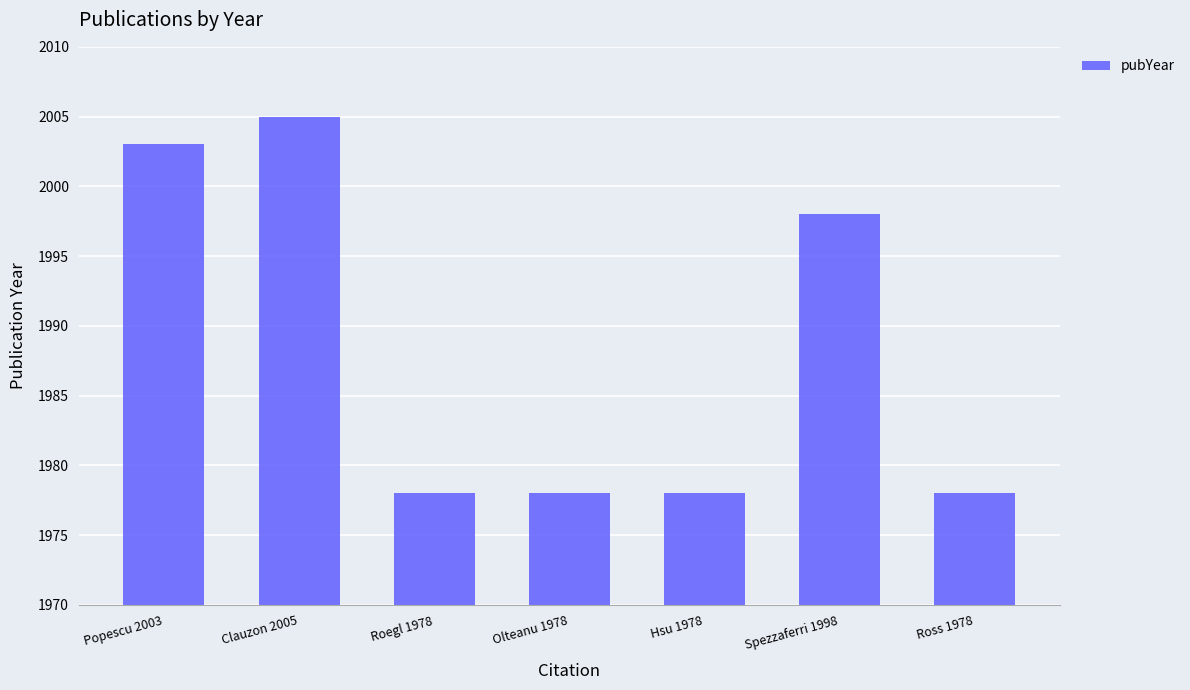

Between Clauzon 2005 and Ross 1978, which is larger?

Clauzon 2005